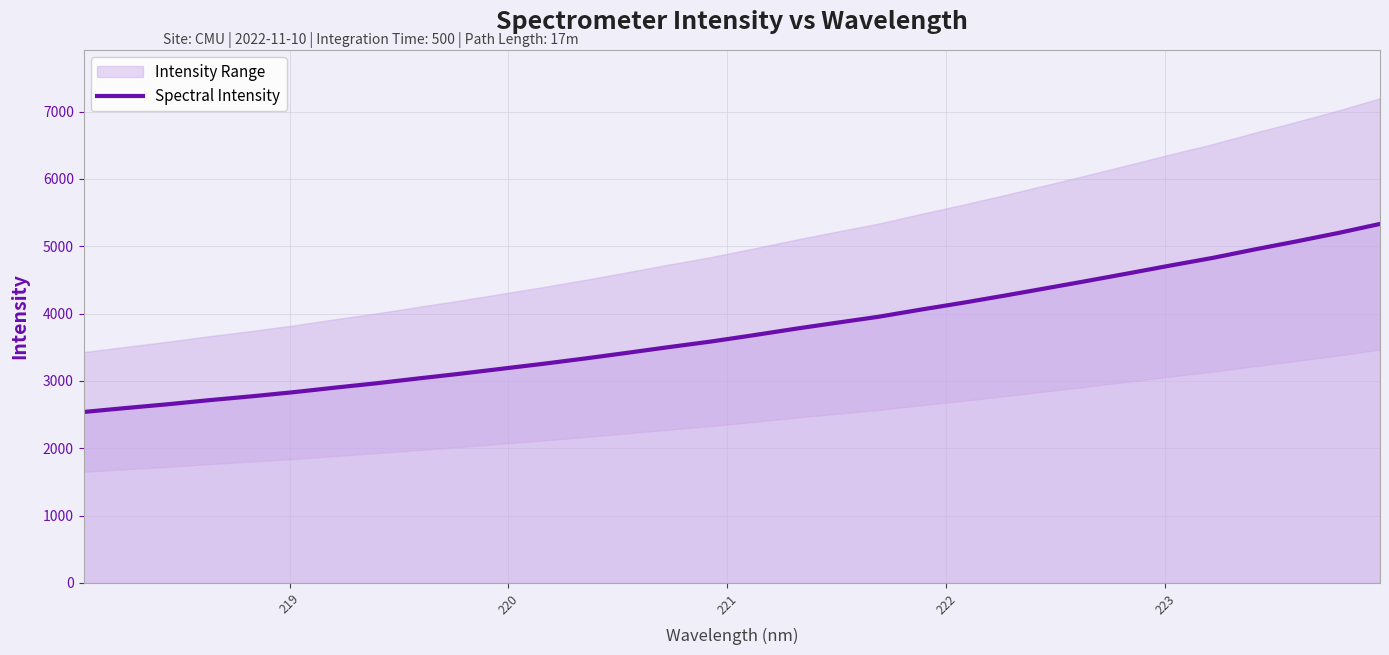

What is the maximum value for Spectral Intensity?

5331.7